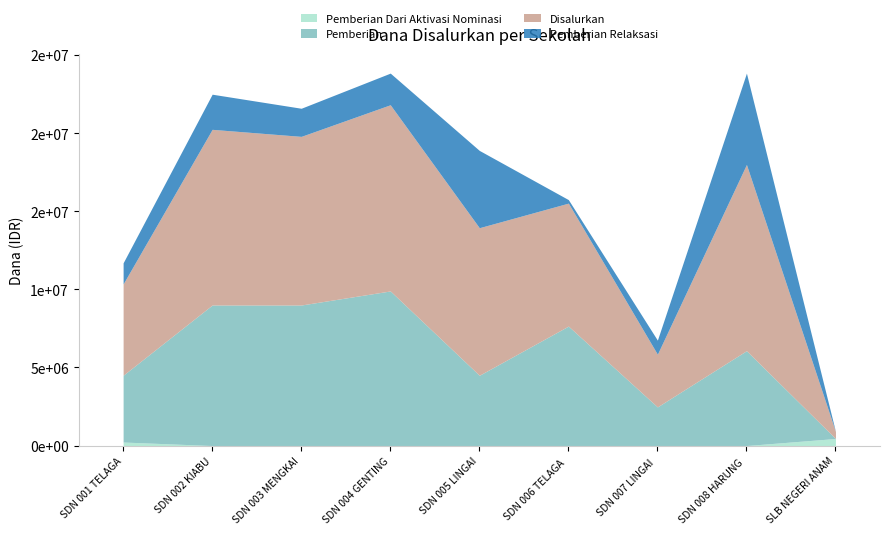

The Pemberian Dari Aktivasi Nominasi series shows -247185 at SDN 002 KIABU. True or false?

False